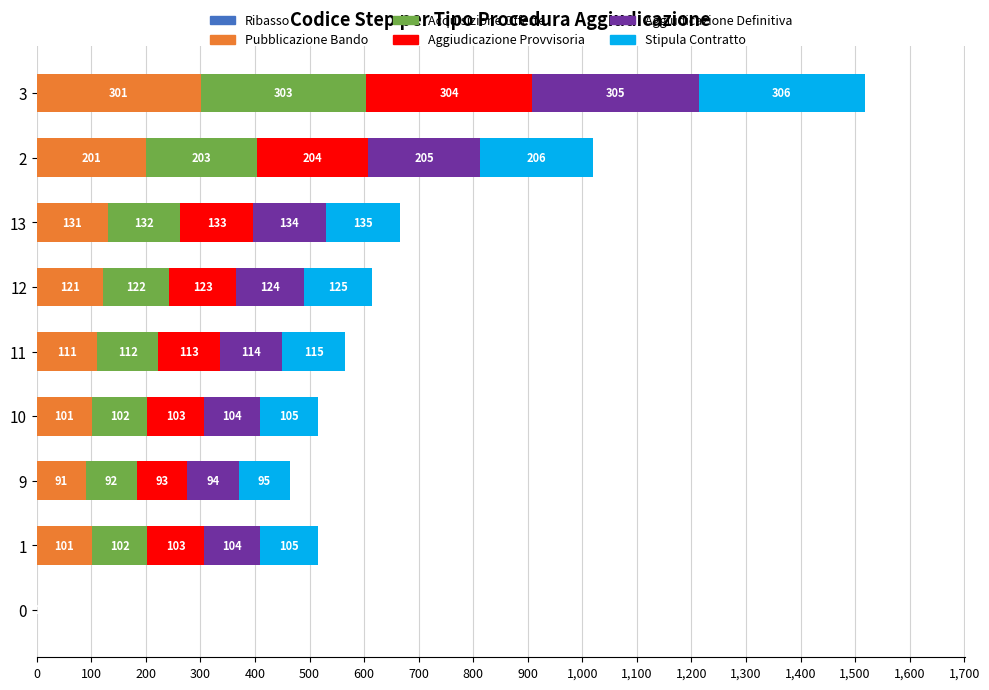

At which category is the sum across all series the highest?

3